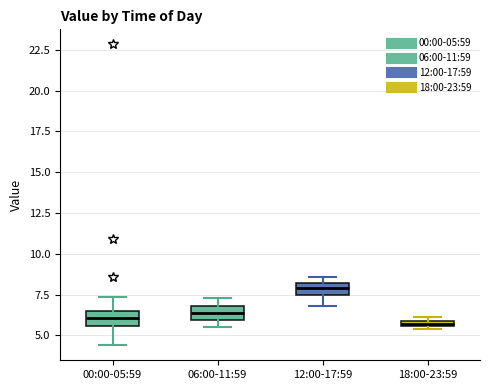

Where does the median line of the box for 00:00-05:59 sit on the y-axis? The values are not printed on the chart, so give them approximately, as read against the axis.

6.0